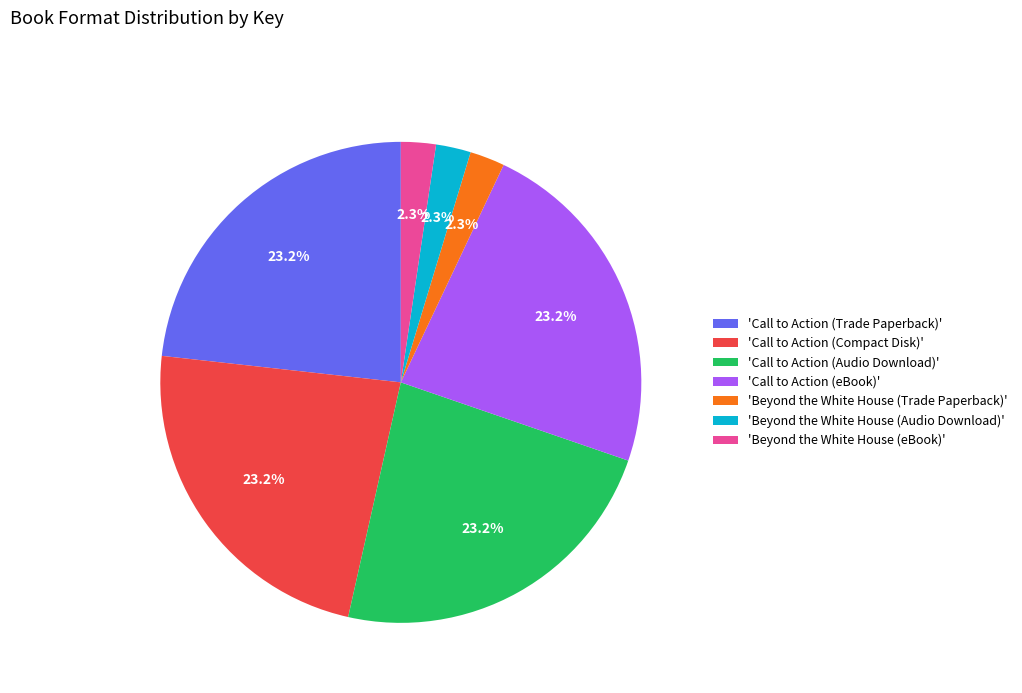

What portion of the pie excludes 'Beyond the White House (Trade Paperback)'?

97.7%